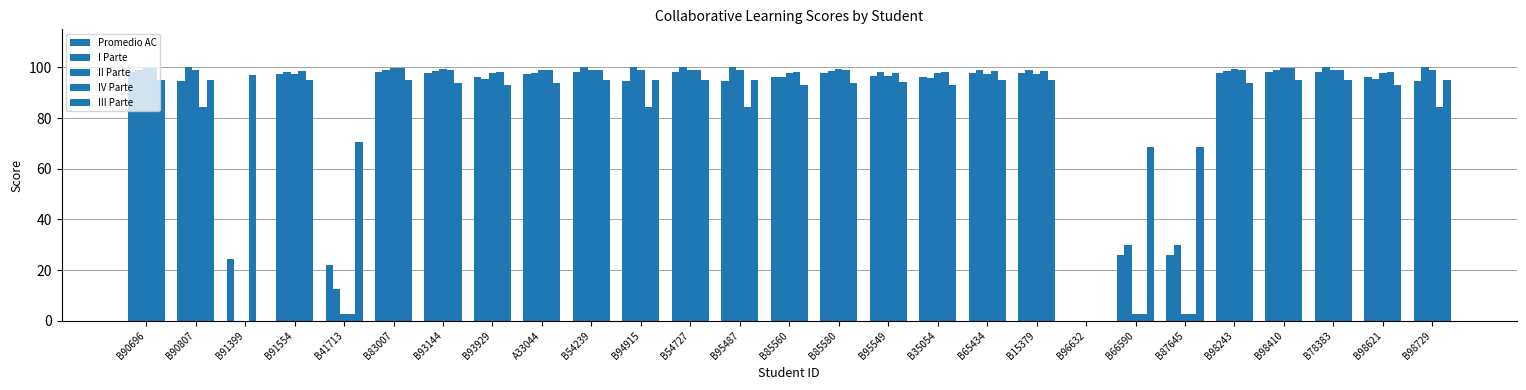

Is the value of III Parte at B96632 greater than the value of I Parte at A33044?

No